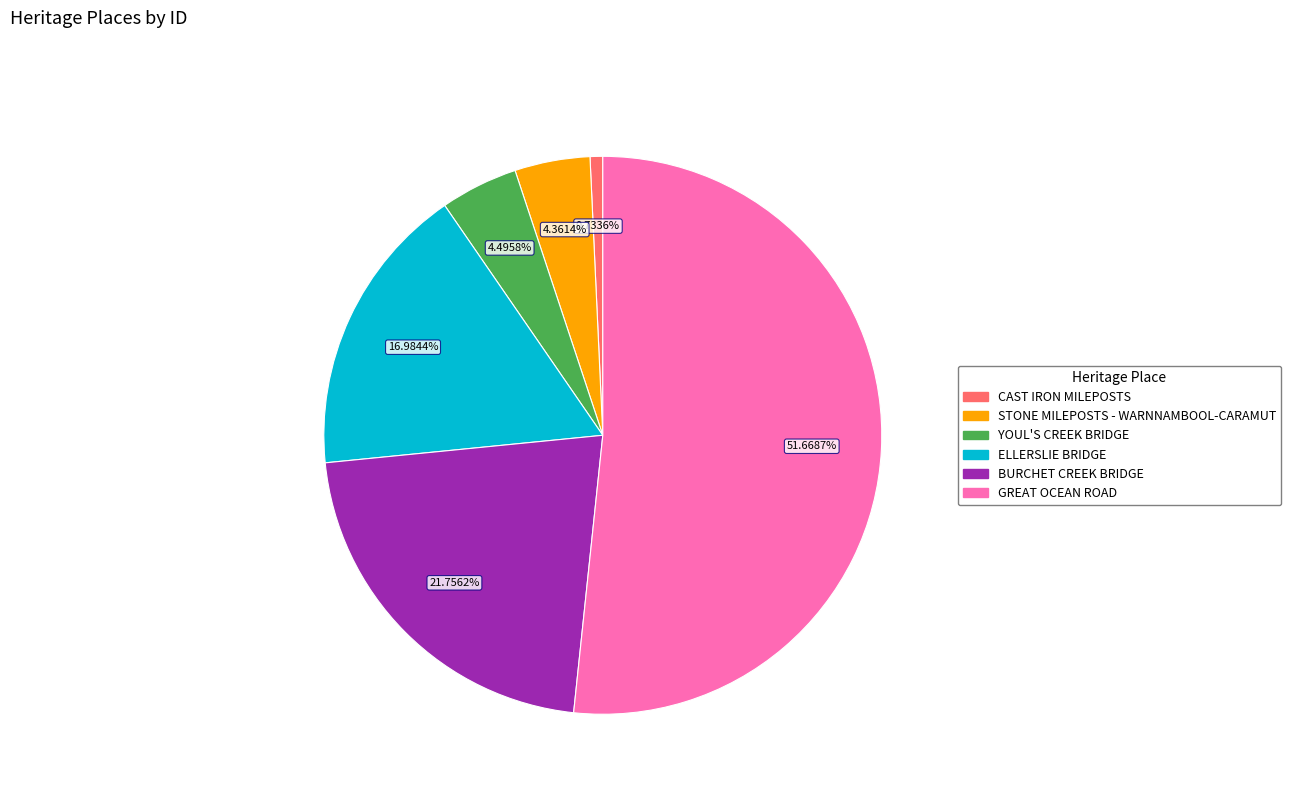

To the nearest percent, what is the combined percentage of STONE MILEPOSTS - WARNNAMBOOL-CARAMUT and YOUL'S CREEK BRIDGE?

9%